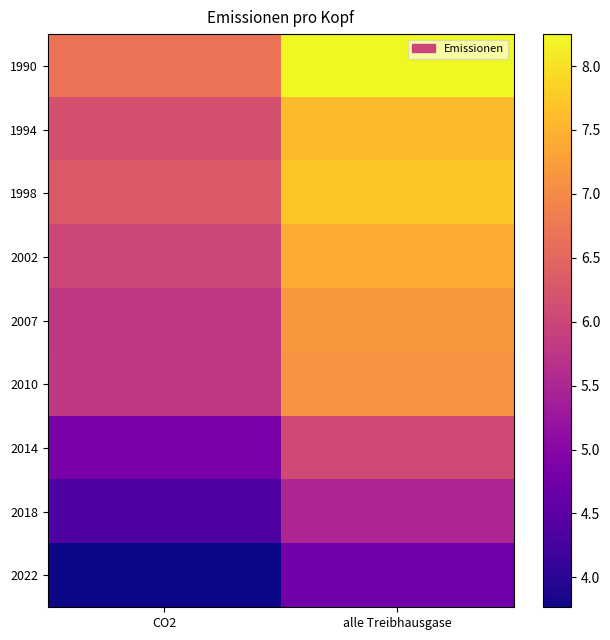

Which has a higher value, CO2 or alle Treibhausgase?

alle Treibhausgase